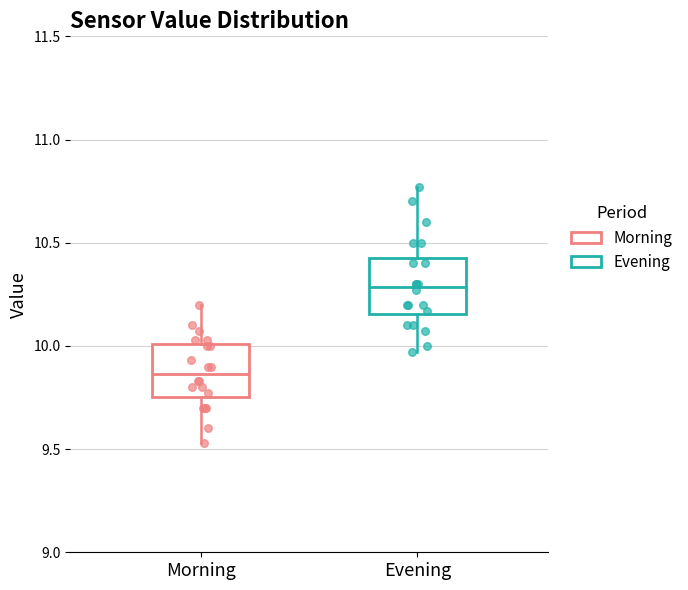

Reading left to right, read every box against the y-axis: the position of its median line, the range the box covers, and the ends of its whiskers. The values are not printed on the chart, so give them approximately, as read against the axis.

Morning: median 9.85, box 9.75 to 10.00, whiskers 9.55 to 10.20
Evening: median 10.30, box 10.15 to 10.45, whiskers 9.95 to 10.75